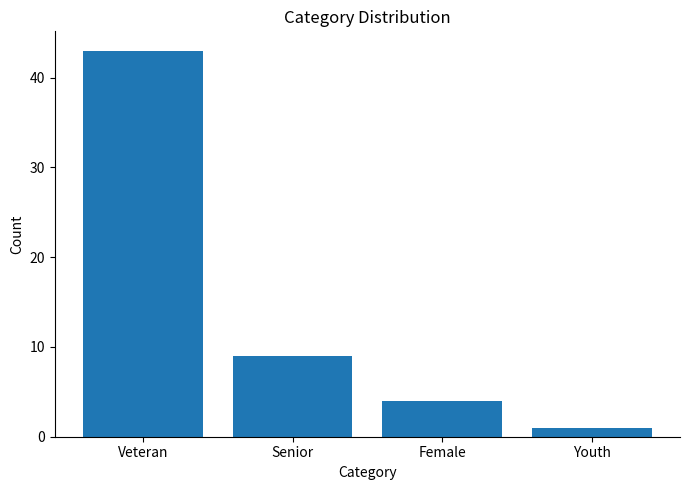

Which label corresponds to the largest value in the chart?

Veteran